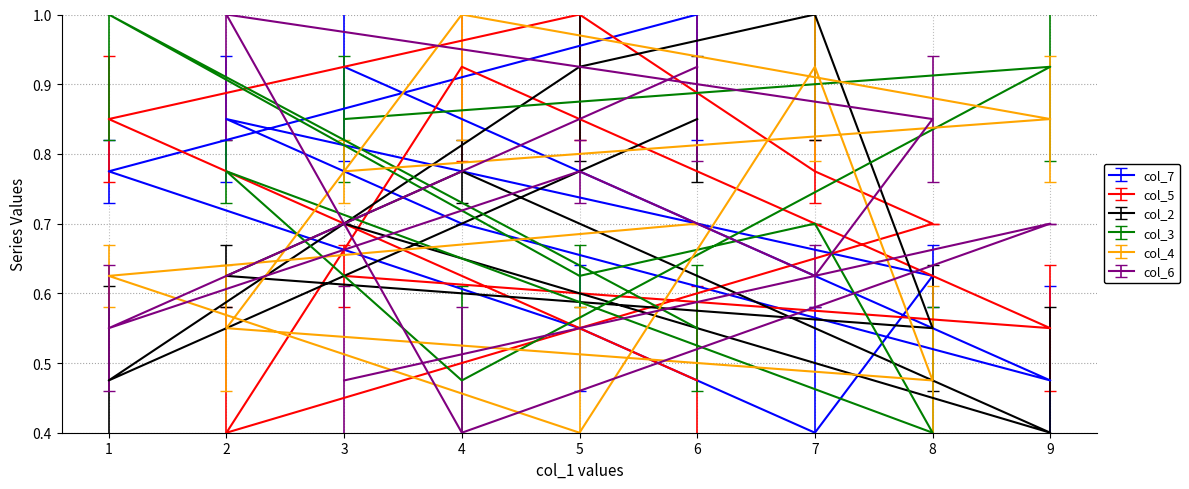

True or false: col_4 has more than 2 points higher than both neighbors.

False